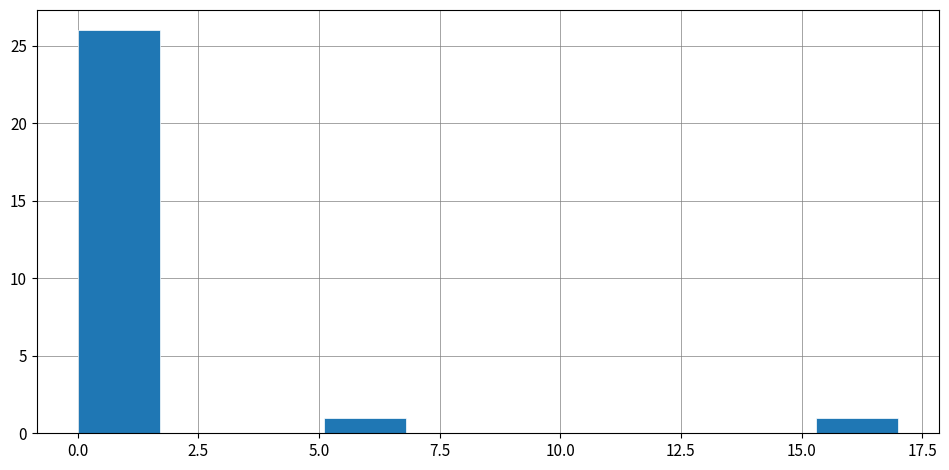

Read against the x-axis, roughly where is the centre of the tallest bar?

1.0